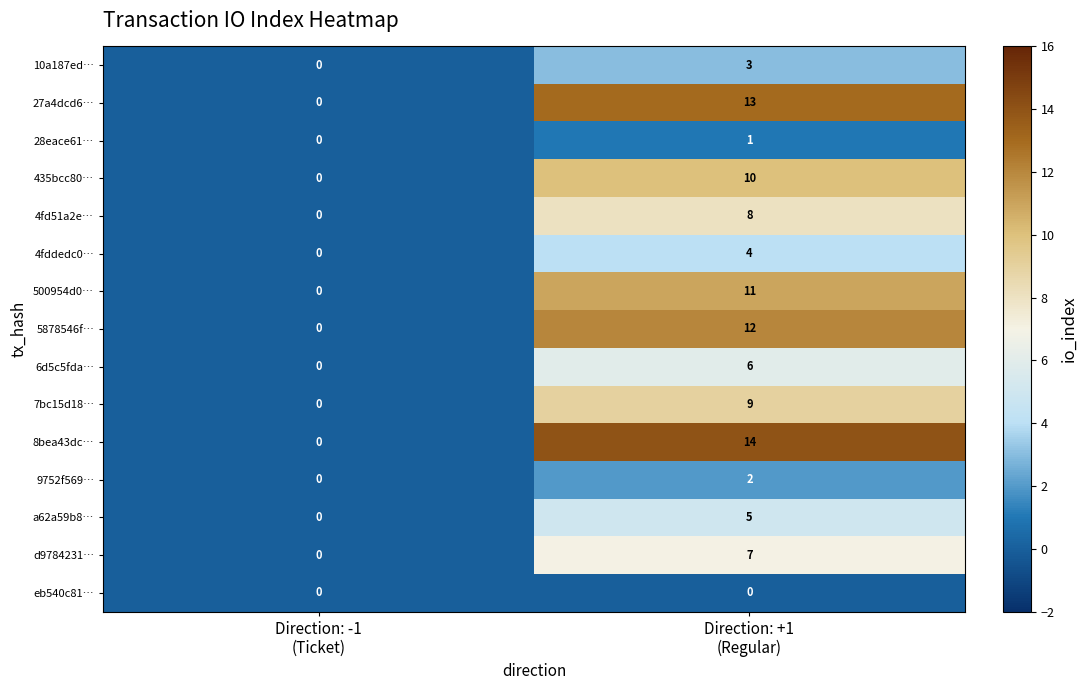

Reading left to right, transcribe all the data shown in this chart.

10a187ed…: 0	3
27a4dcd6…: 0	13
28eace61…: 0	1
435bcc80…: 0	10
4fd51a2e…: 0	8
4fddedc0…: 0	4
500954d0…: 0	11
5878546f…: 0	12
6d5c5fda…: 0	6
7bc15d18…: 0	9
8bea43dc…: 0	14
9752f569…: 0	2
a62a59b8…: 0	5
d9784231…: 0	7
eb540c81…: 0	0